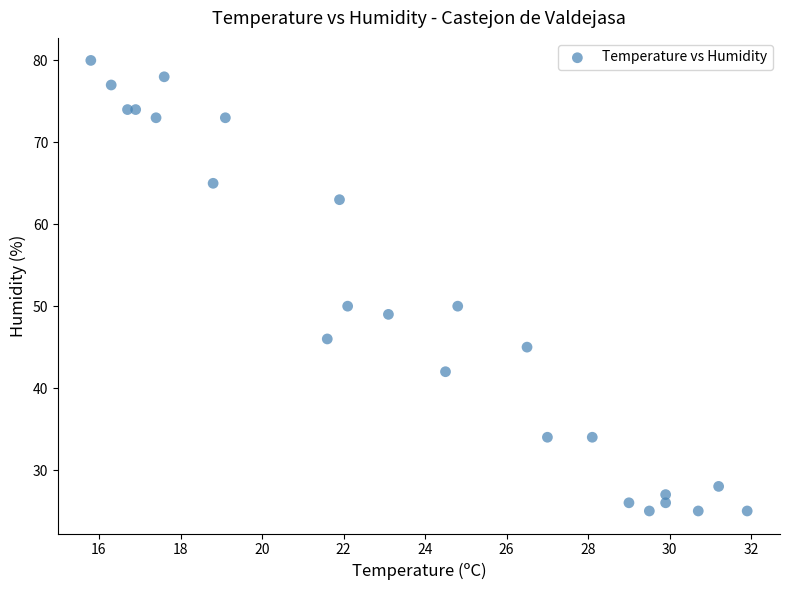

What is the range of Y values (max minus min)?

55